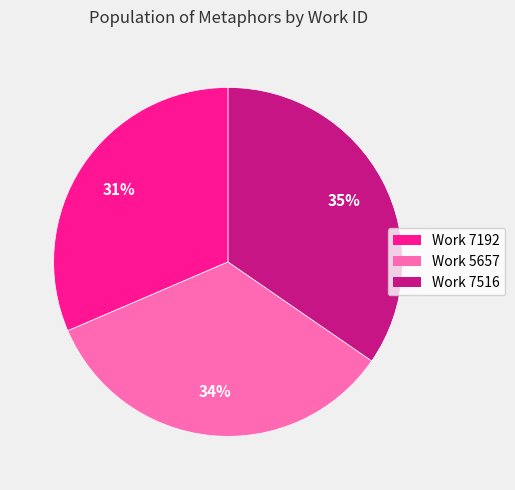

Does Work 7192 account for over 50% of the chart?

No